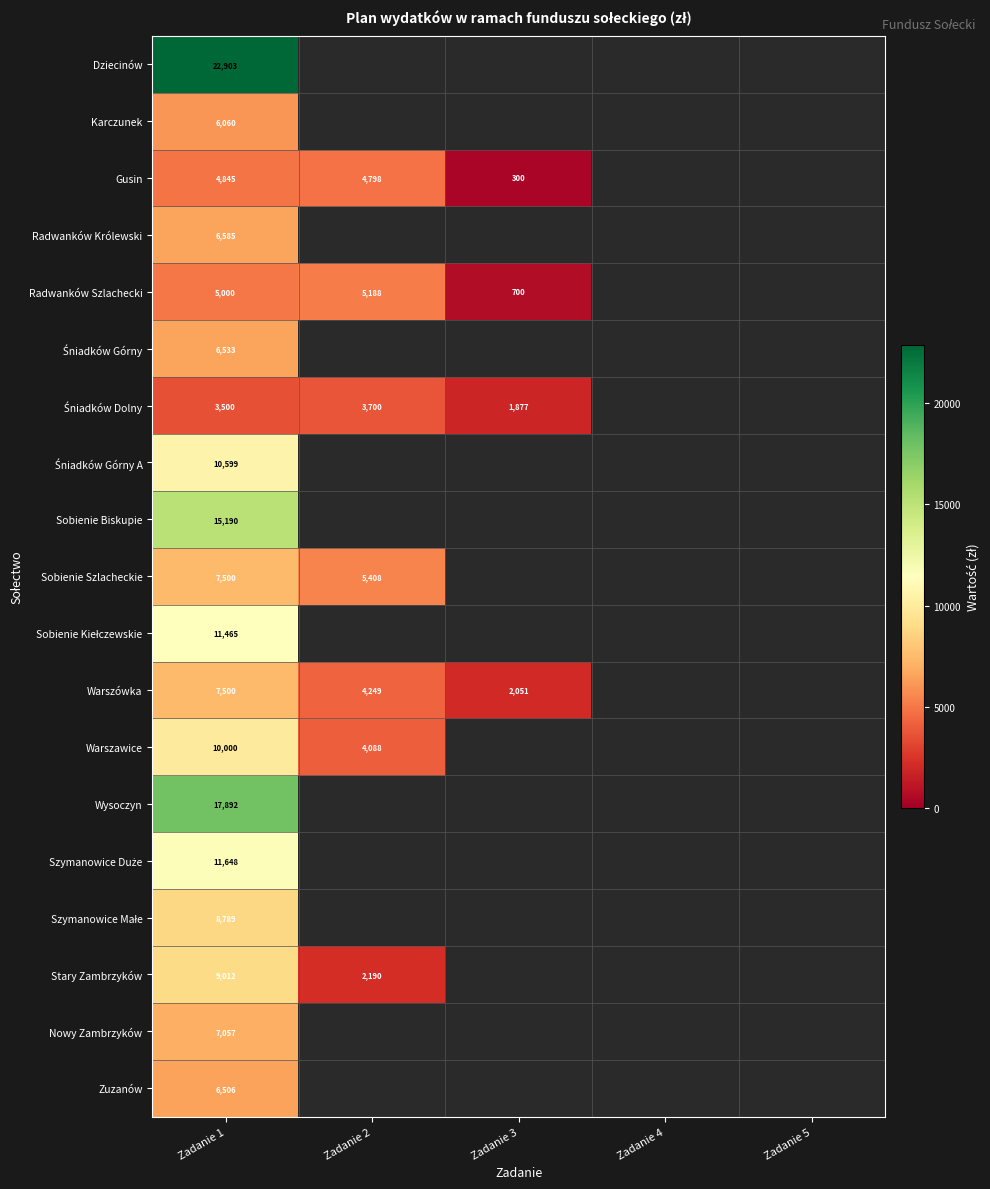

Is the value of Sobienie Szlacheckie at Zadanie 2 greater than the value of Nowy Zambrzyków at Zadanie 1?

No